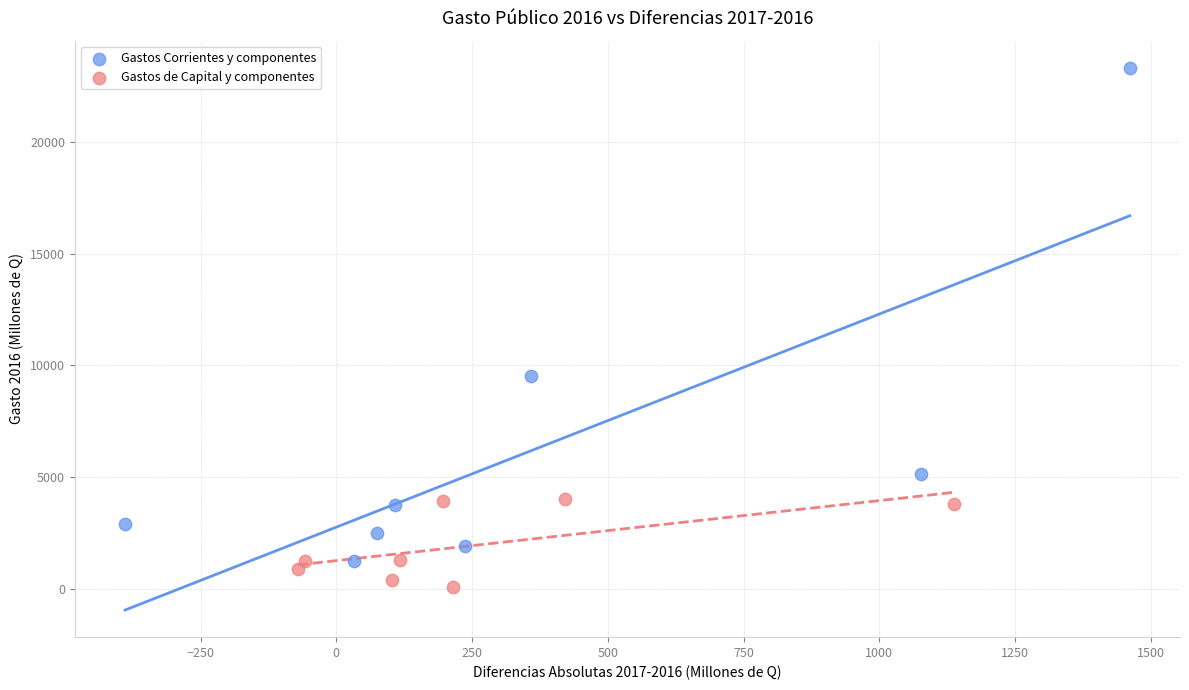

Which series has the widest spread of Y values?

Gastos Corrientes y componentes